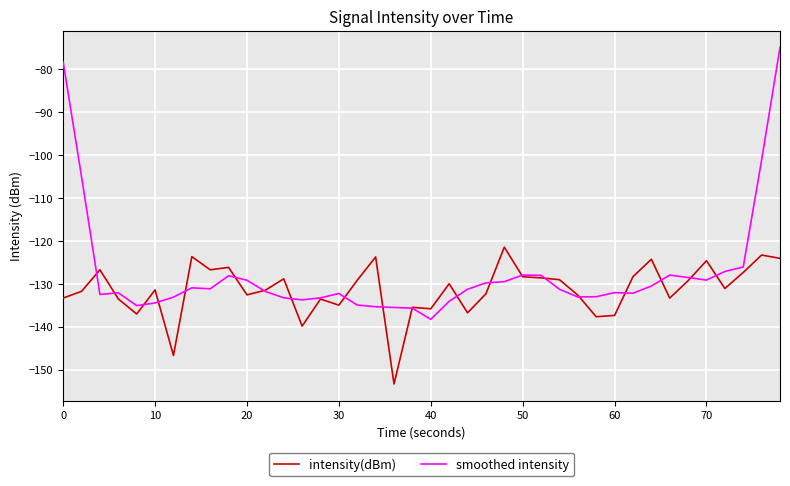

Which series has the largest range (max minus min)?

smoothed intensity